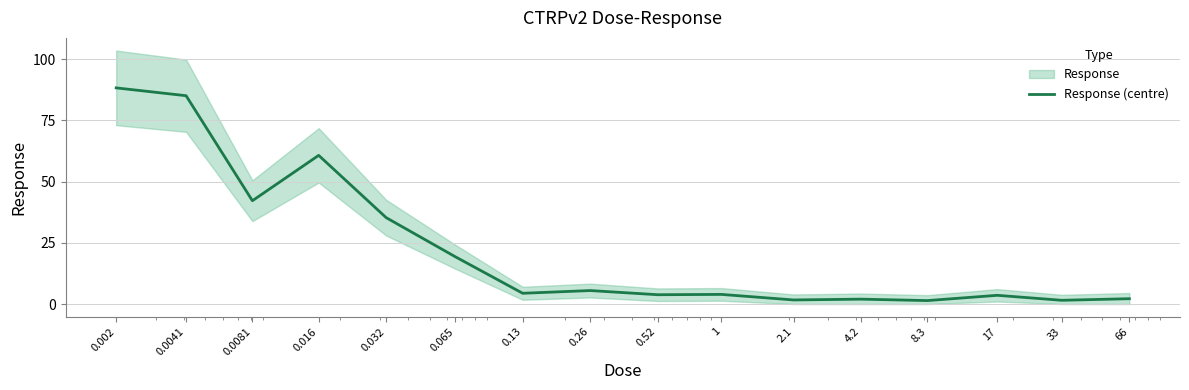

At which category does the data reach its first local peak?

0.016